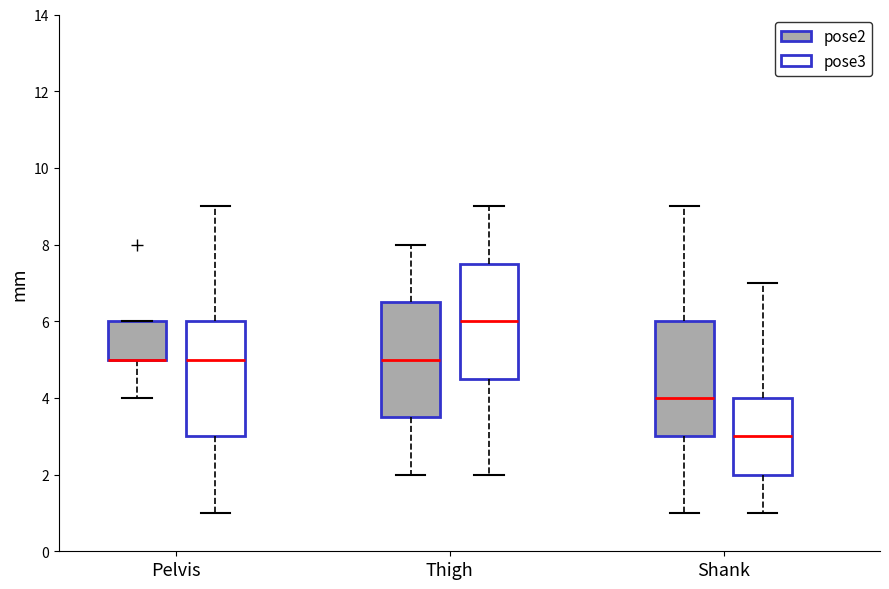

Reading left to right, transcribe this box plot: for each box, give where its median line is, the range the box spans, and where its two whiskers end, as read against the y-axis. The values are not printed on the chart, so give them approximately, as read against the axis.

Pelvis (pose2): median 5.0 (drawn on the box's lower edge), box 5.0 to 6.0, whiskers 4.0 to 6.0
Pelvis (pose3): median 5.0, box 3.0 to 6.0, whiskers 1.0 to 9.0
Thigh (pose2): median 5.0, box 3.6 to 6.6, whiskers 2.0 to 8.0
Thigh (pose3): median 6.0, box 4.6 to 7.6, whiskers 2.0 to 9.0
Shank (pose2): median 4.0, box 3.0 to 6.0, whiskers 1.0 to 9.0
Shank (pose3): median 3.0, box 2.0 to 4.0, whiskers 1.0 to 7.0